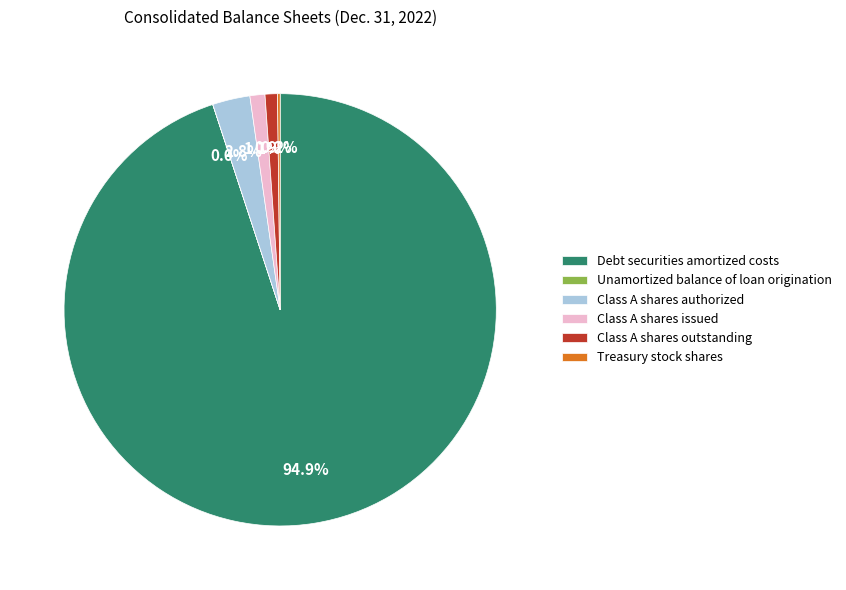

Which category has the biggest portion of the pie?

Debt securities amortized costs